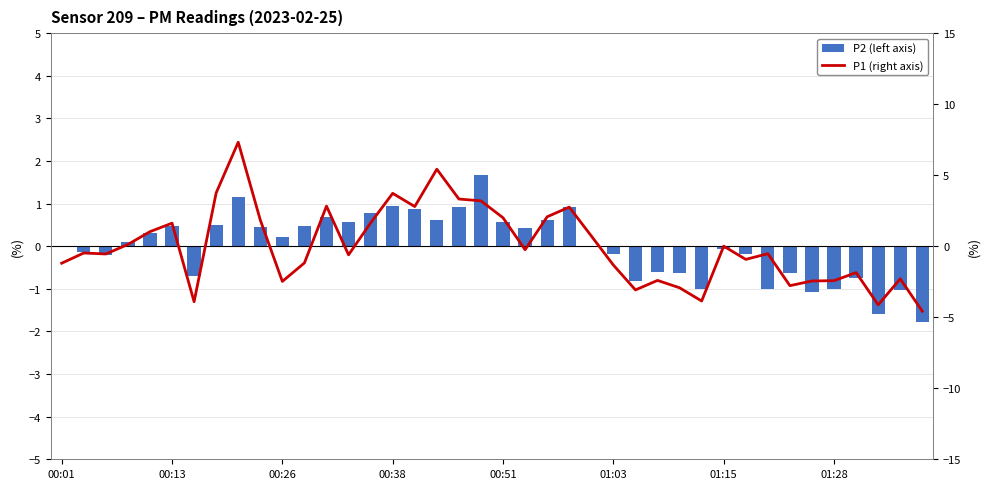

At how many categories does at least one series exceed 5?

2